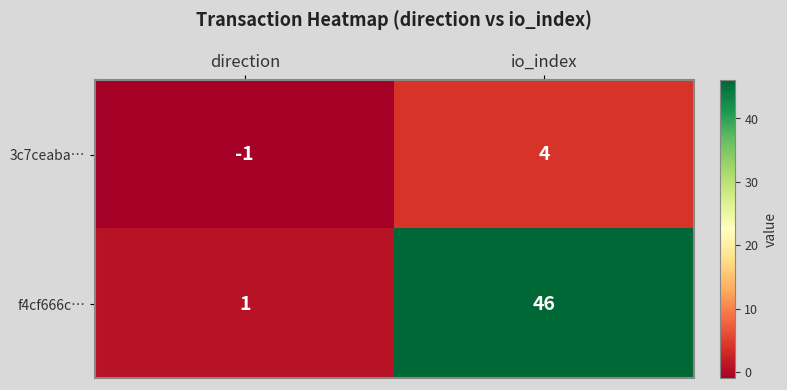

List the series in order of their overall mean, lowest first.

3c7ceaba…, f4cf666c…